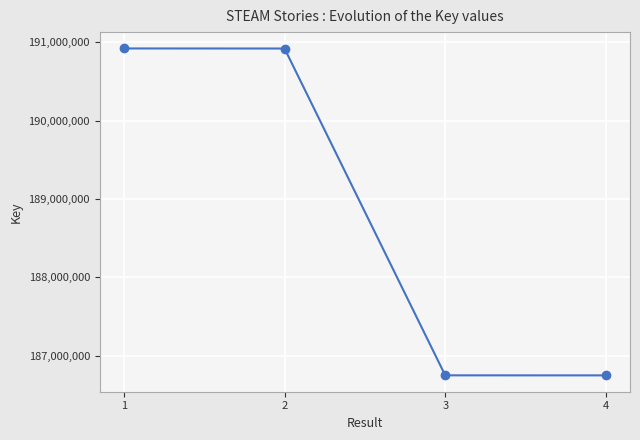

Read the value at 2.

190920568